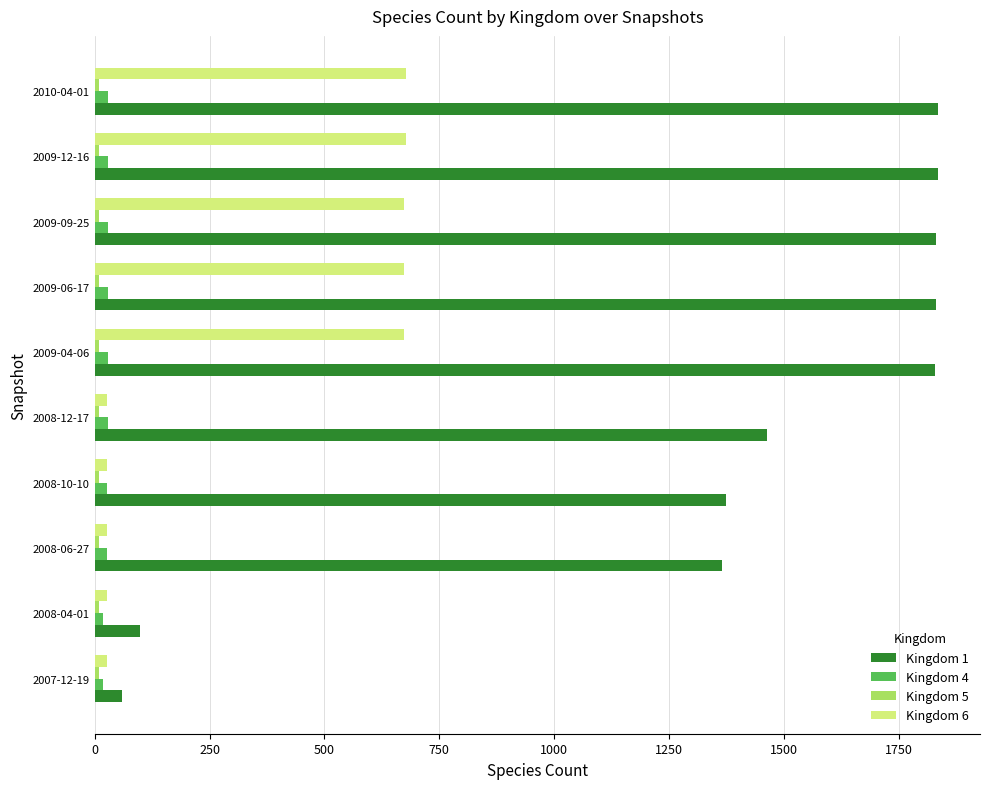

Which series has the largest range (max minus min)?

Kingdom 1